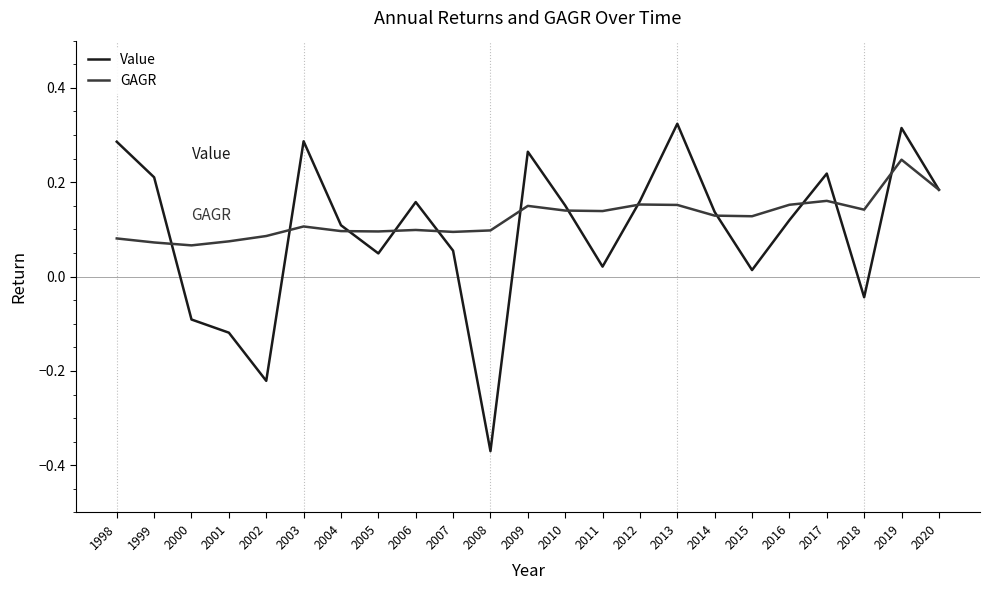

Which series has the widest spread of values?

Value